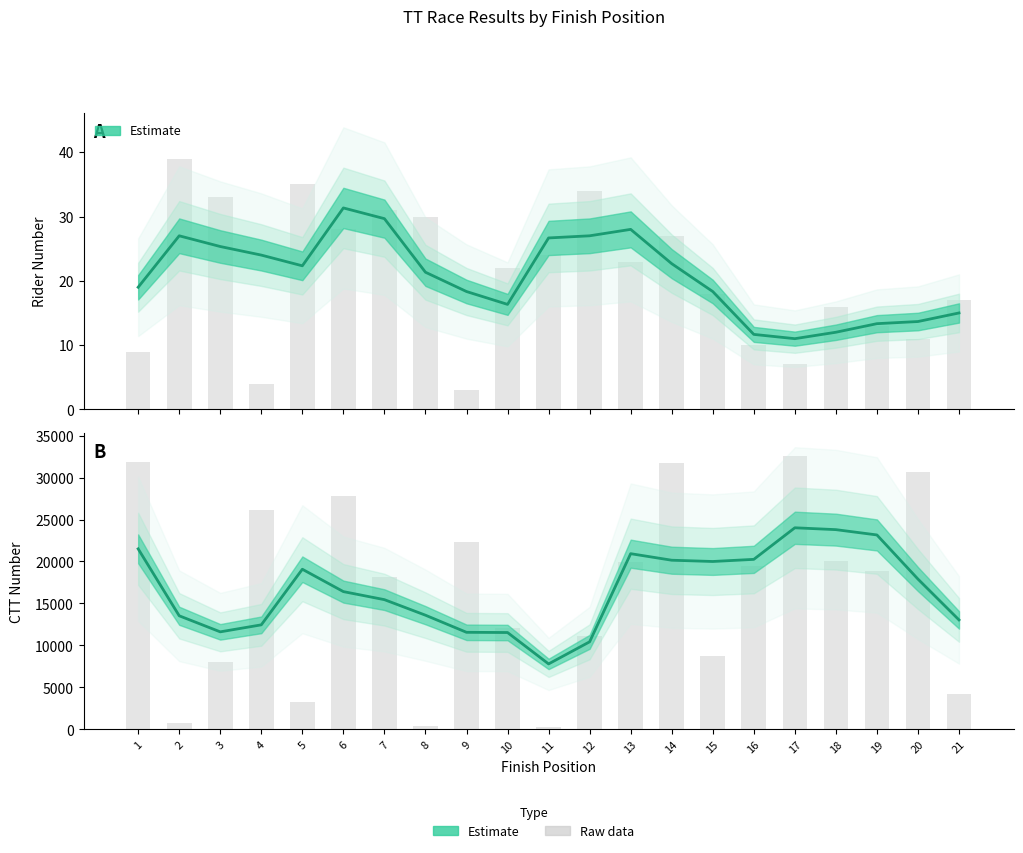

How many categories are shown in the chart?

21